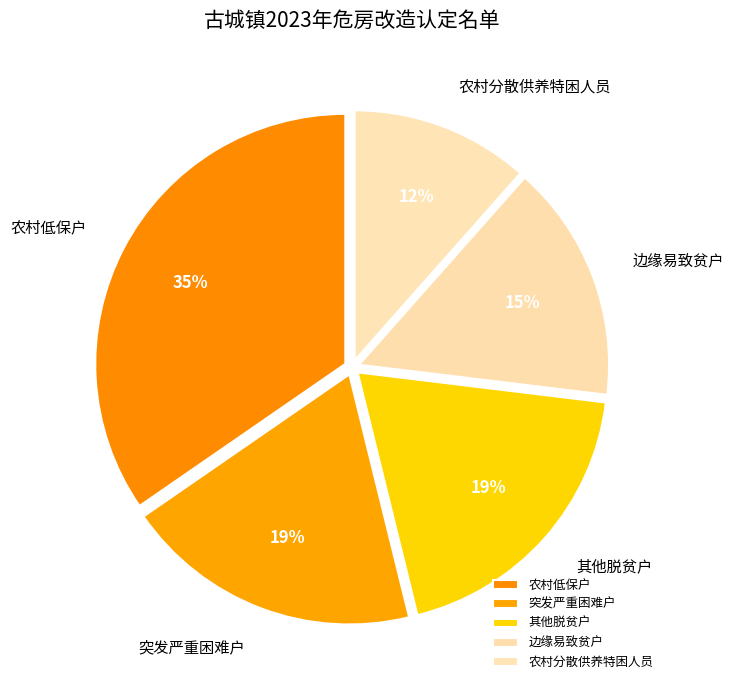

To the nearest percent, what is the average slice percentage?

20%